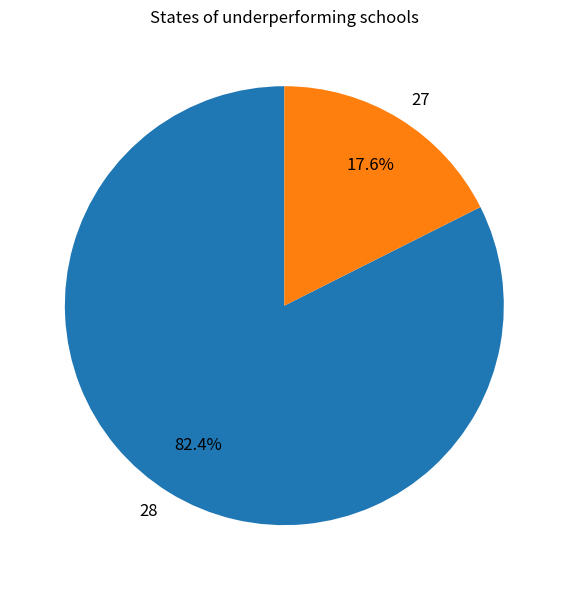

Which slice is the largest?

28